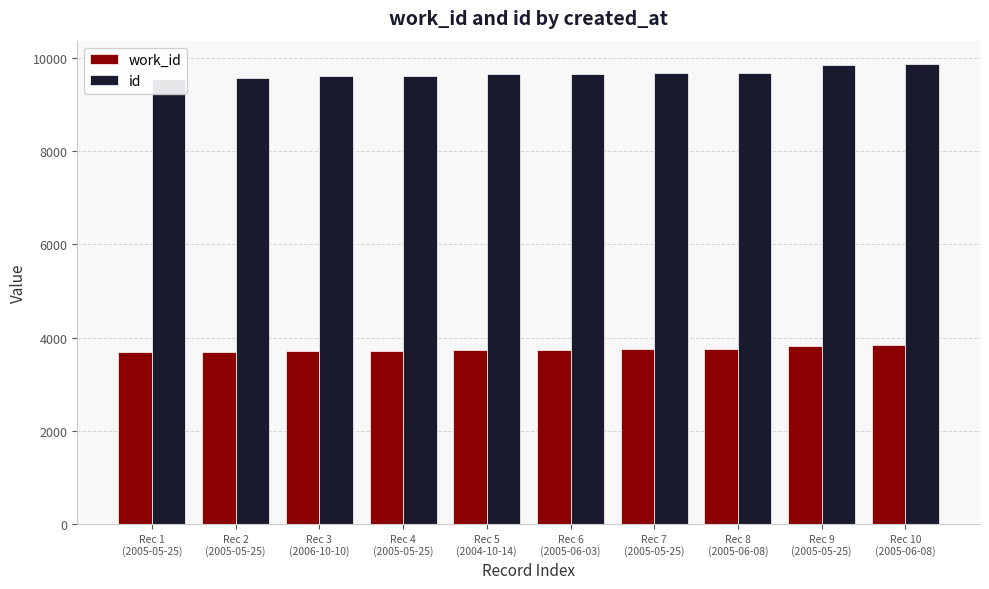

What is the label of the 9th bar from the right?

Rec 2
(2005-05-25)